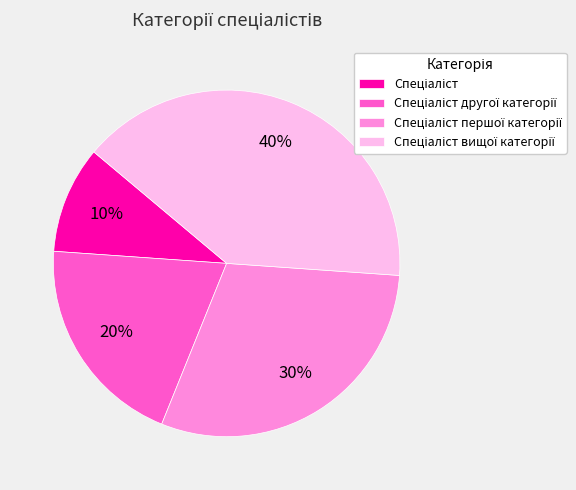

Count the number of slices in the pie.

4